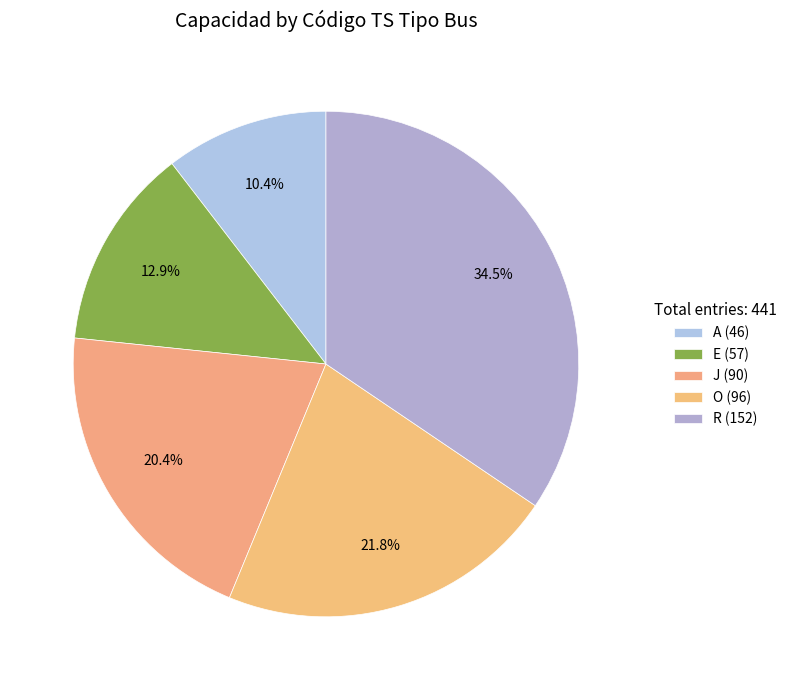

To the nearest percent, what is the combined percentage of O and E?

35%